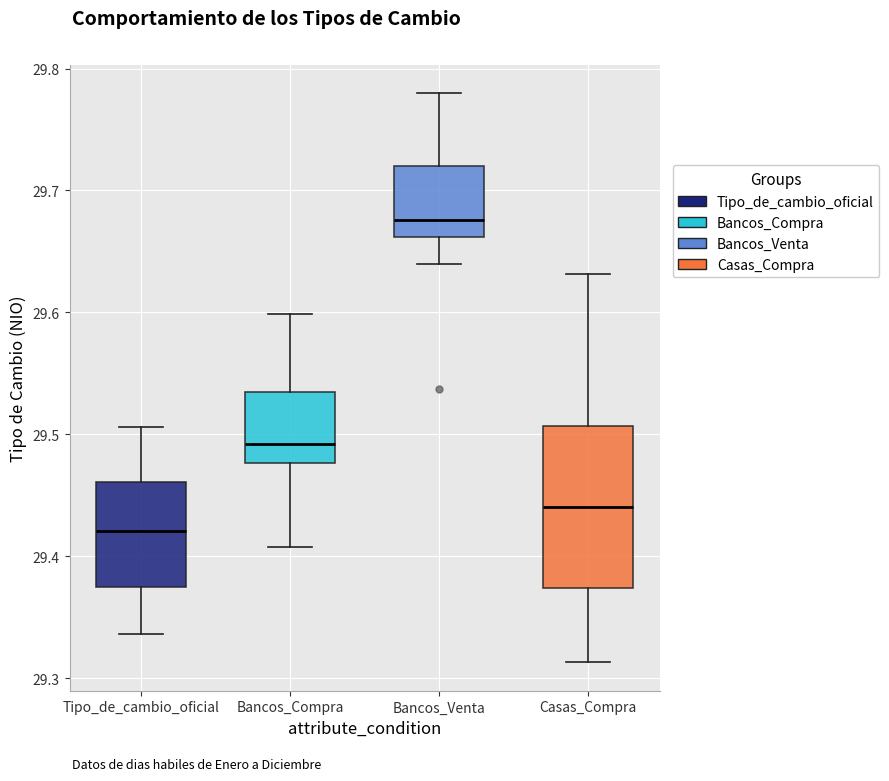

Reading left to right, read every box against the y-axis: the position of its median line, the range the box covers, and the ends of its whiskers. The values are not printed on the chart, so give them approximately, as read against the axis.

Tipo_de_cambio_oficial: median 29.42, box 29.37 to 29.46, whiskers 29.34 to 29.51
Bancos_Compra: median 29.49, box 29.48 to 29.53, whiskers 29.41 to 29.60
Bancos_Venta: median 29.68, box 29.66 to 29.72, whiskers 29.64 to 29.78
Casas_Compra: median 29.44, box 29.37 to 29.51, whiskers 29.31 to 29.63